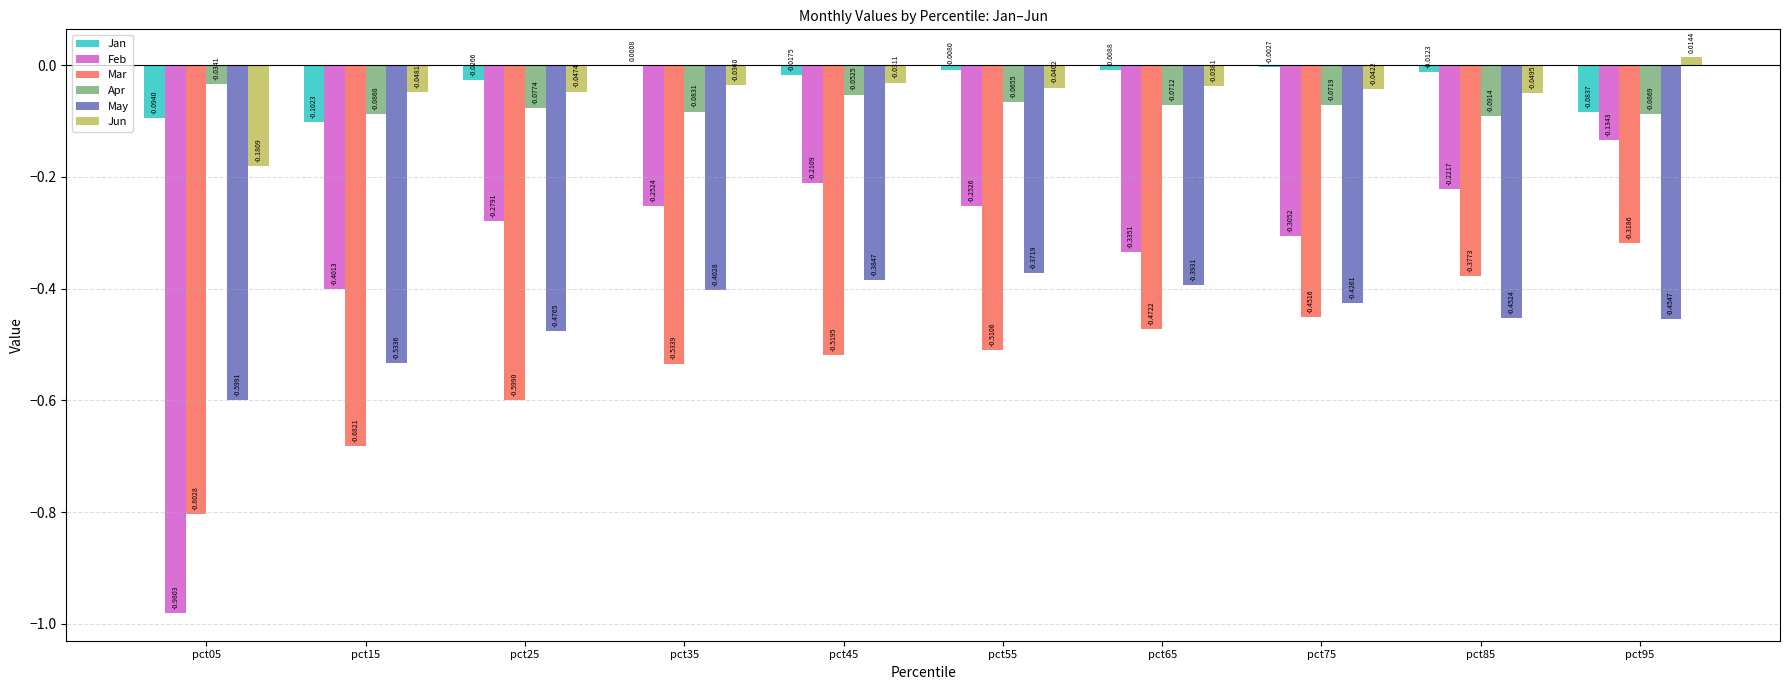

Is it true that Feb equals -0.5 at pct25?

False